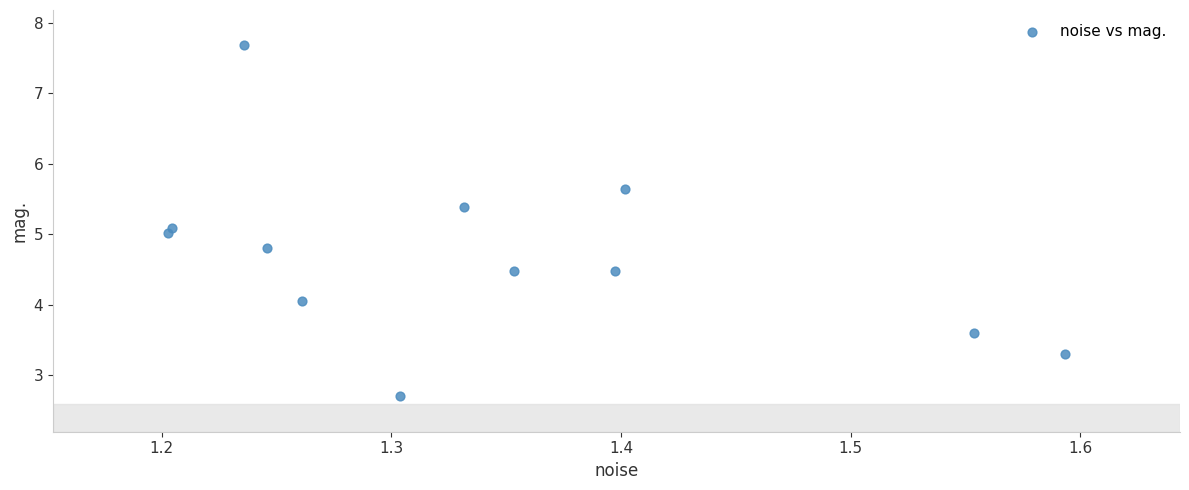

What is the average X value?

1.3